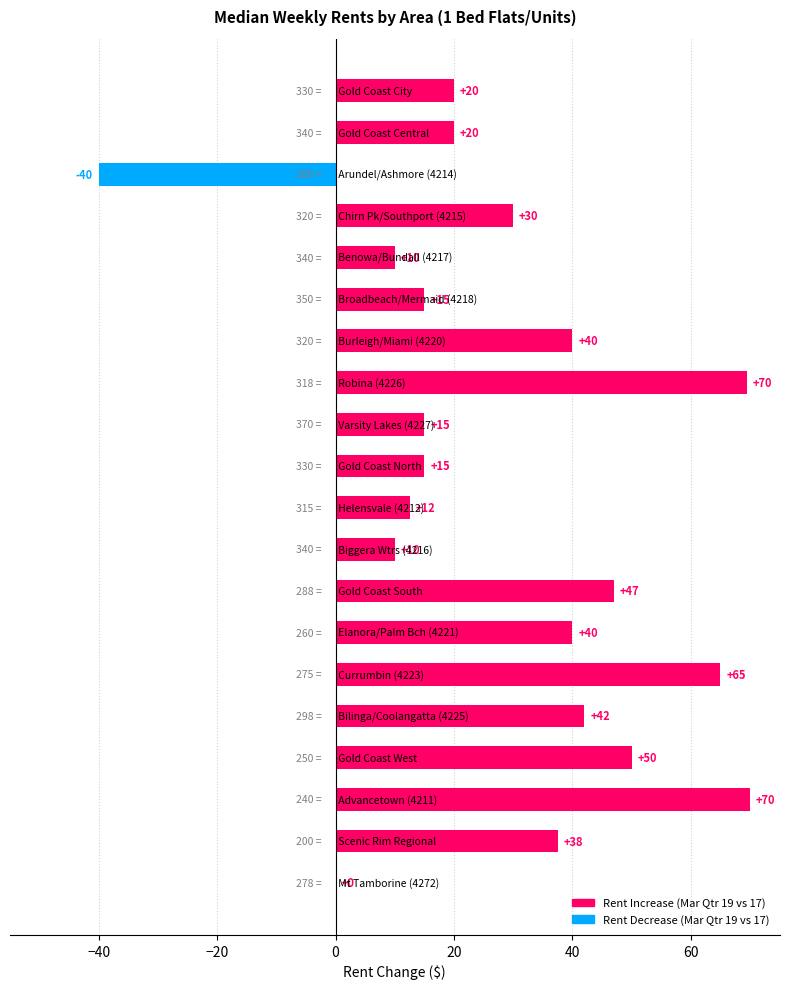

Are the bars horizontal?

Yes